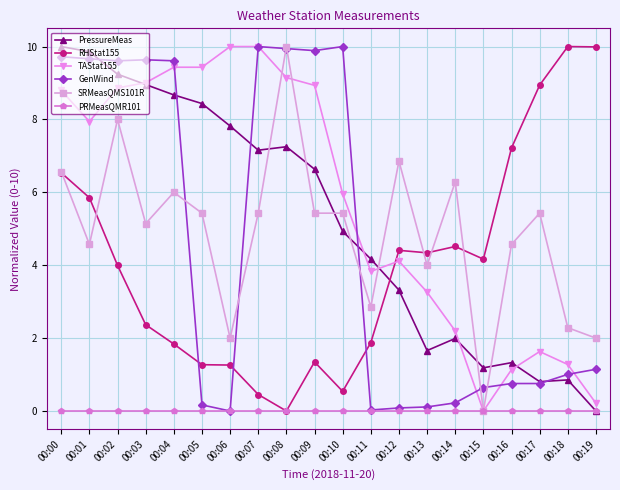

What are all the series names shown in the legend?

PressureMeas, RHStat155, TAStat155, GenWind, SRMeasQMS101R, PRMeasQMR101